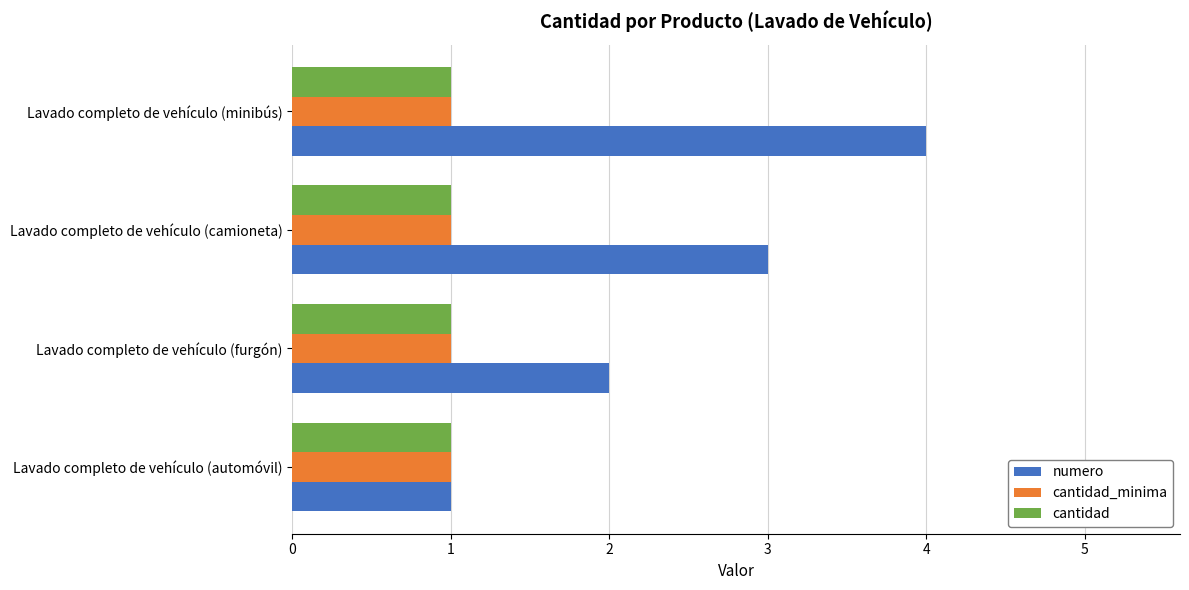

At which category does the chart reach its peak across all series?

Lavado completo de vehículo (minibús)